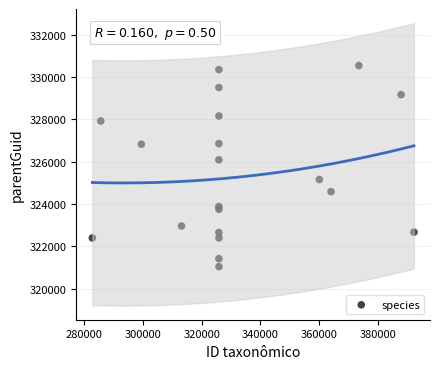

What Y value in the scatter plot is closest to 325788?

326083.6